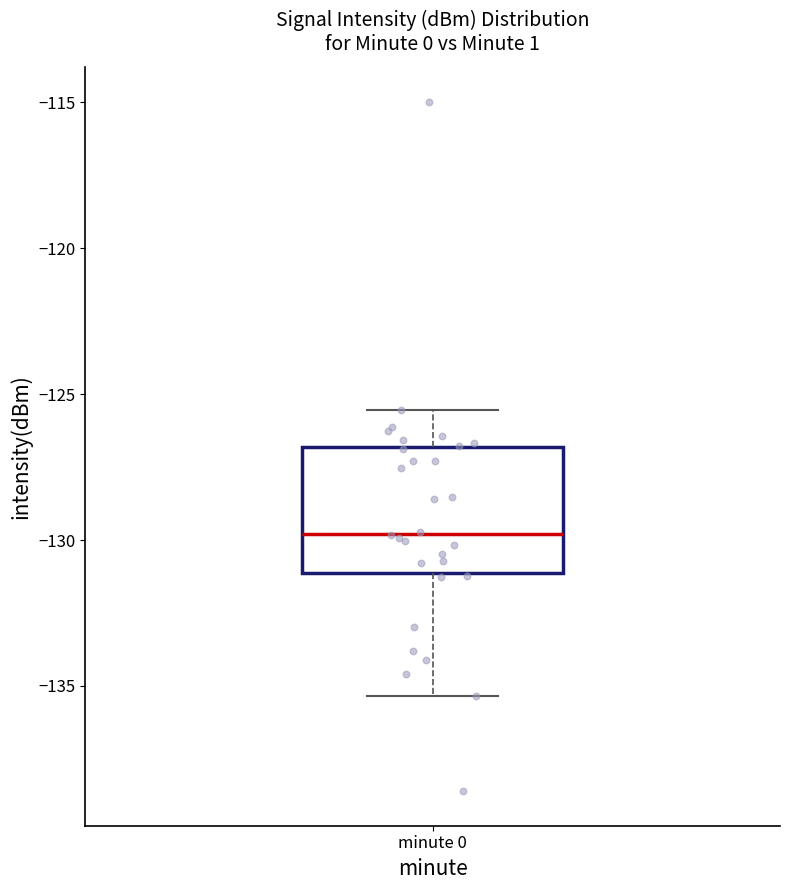

Read this box plot against the y-axis: the position of the median line, the range covered by the box, and the ends of both whiskers. The values are not printed on the chart, so give them approximately, as read against the axis.

median -130.0, box -131.0 to -127.0, whiskers -135.5 to -125.5